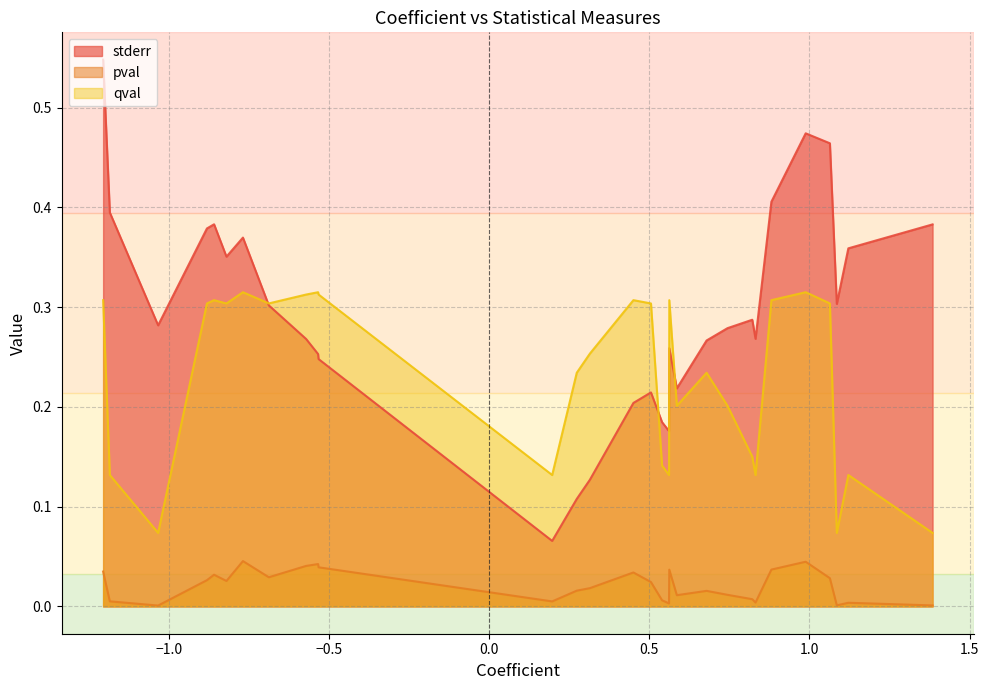

True or false: pval and qval cross at least once.

False